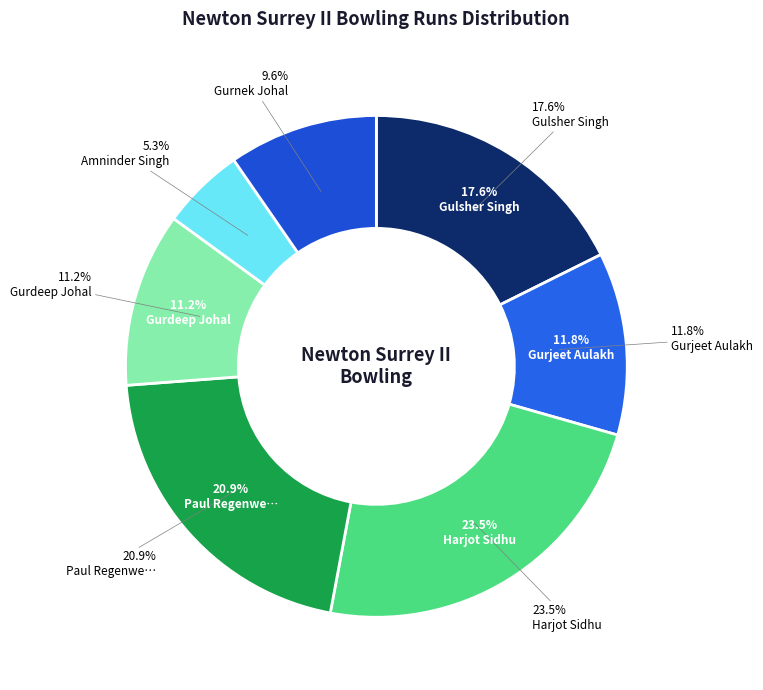

How many slices are in this pie chart?

7